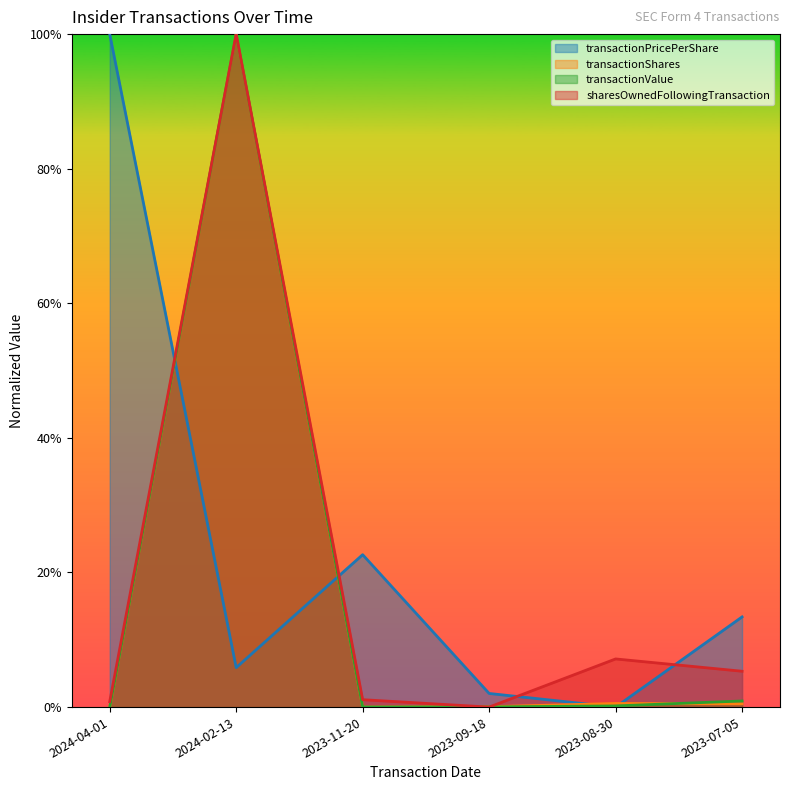

Which series ends up on top after the final intersection of transactionShares and sharesOwnedFollowingTransaction?

sharesOwnedFollowingTransaction